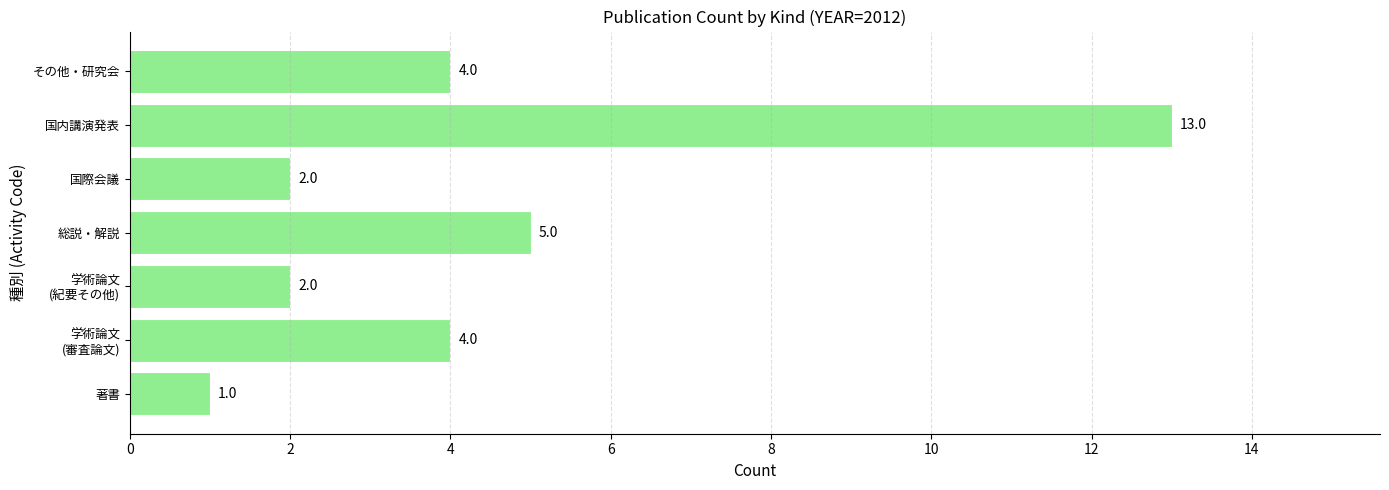

At which label is the value closest to 7?

総説・解説